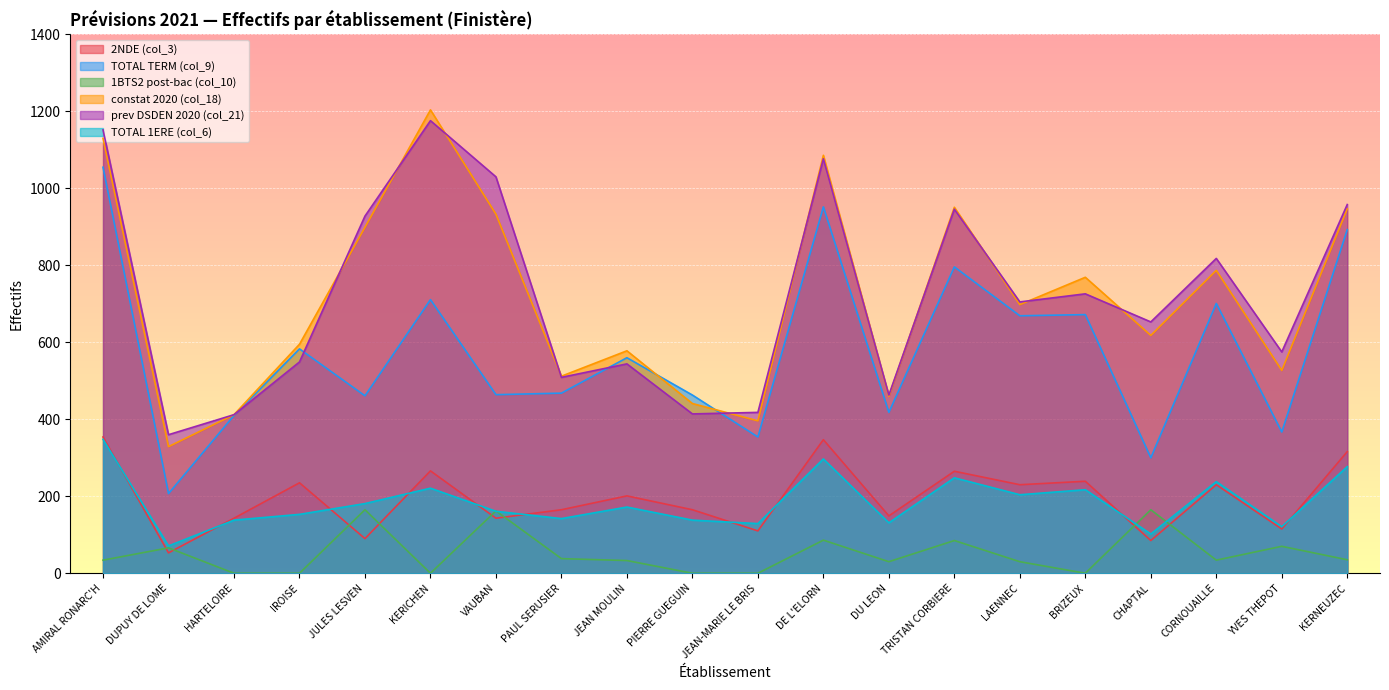

Where is the first local maximum for TOTAL TERM (col_9)?

IROISE